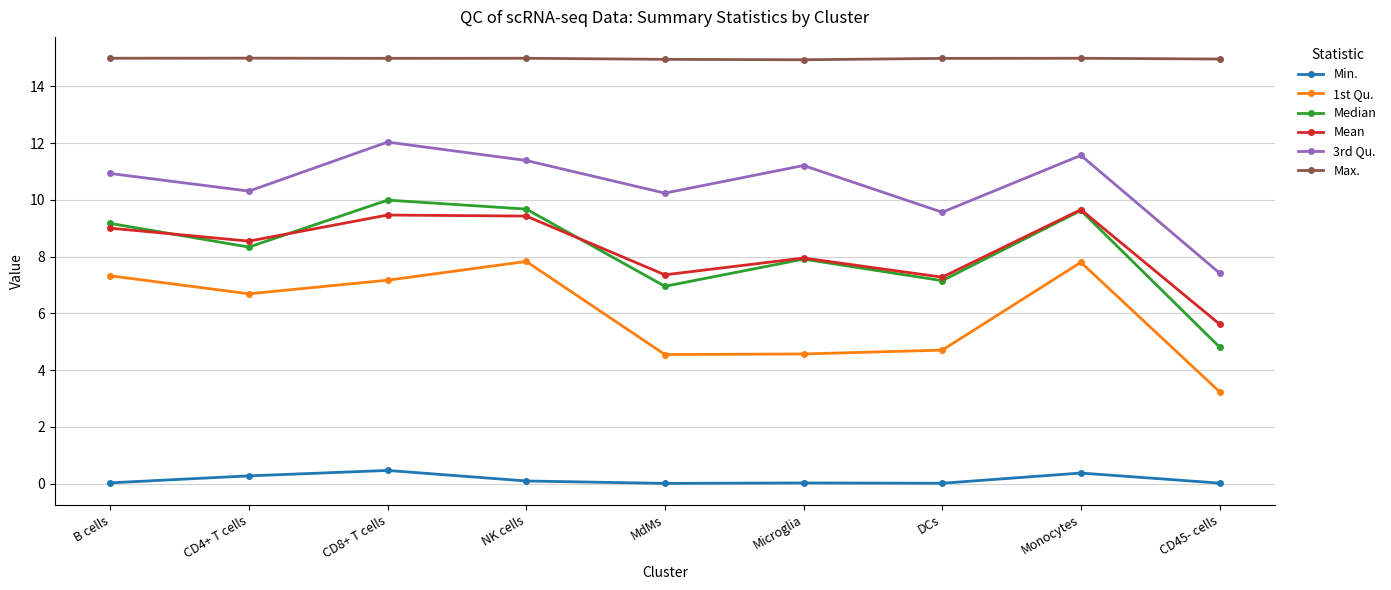

What value does the Median series have at Monocytes?

9.6